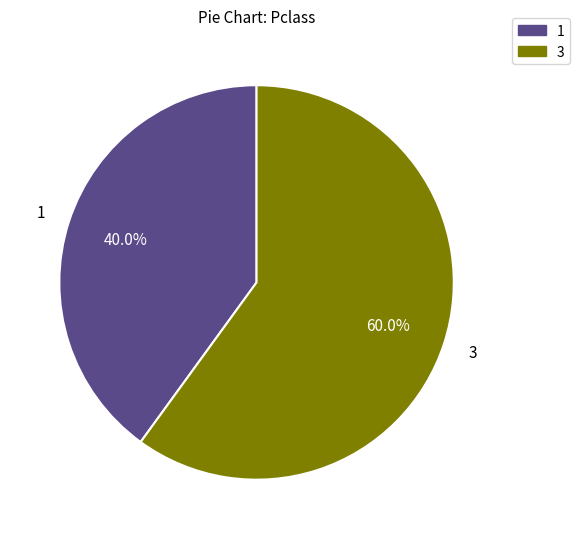

Which has a higher value, 1 or 3?

3